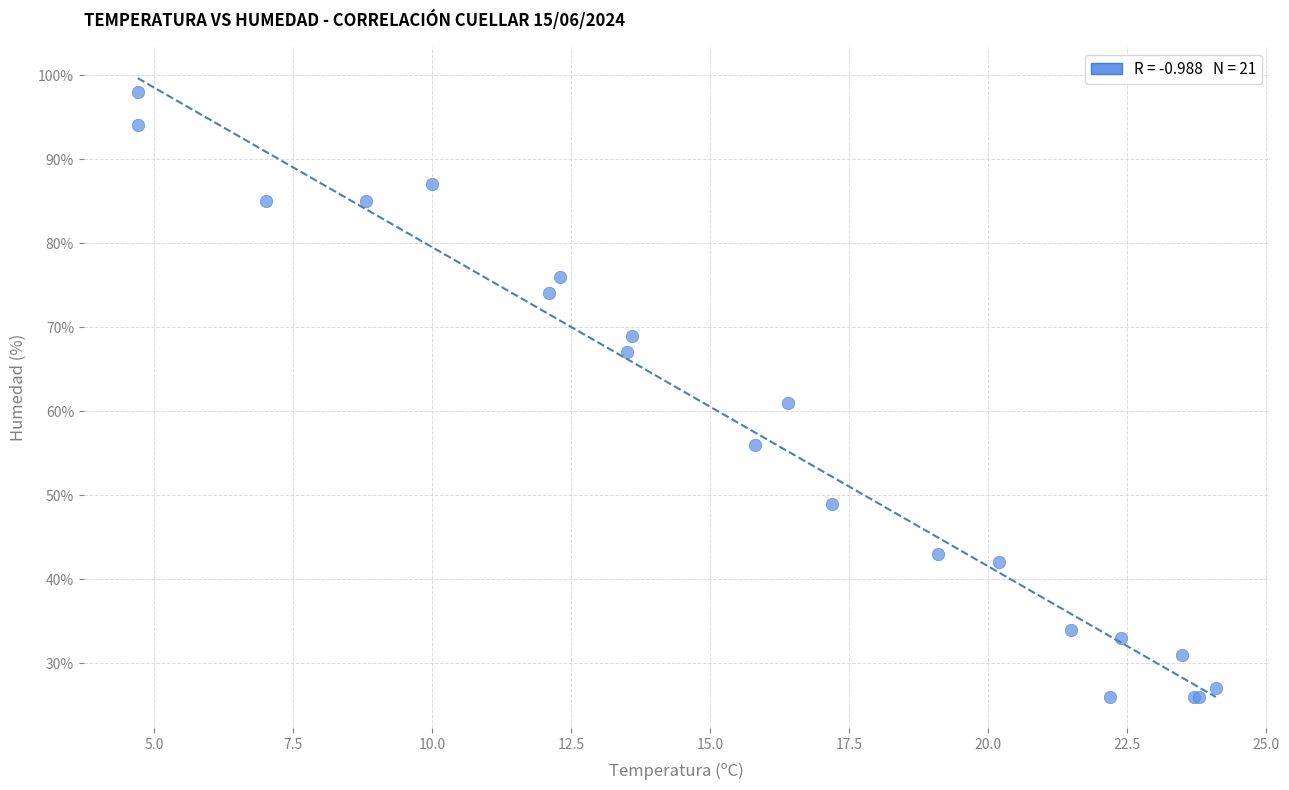

What Y value in the scatter plot is closest to 62?

61